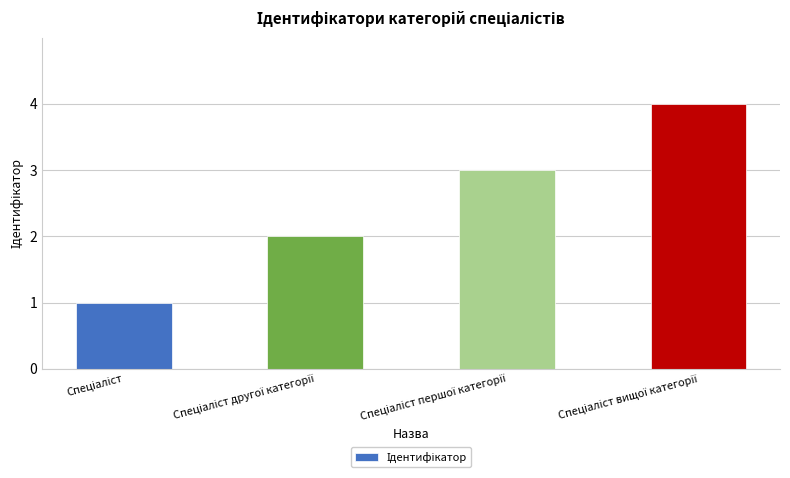

What is the greatest value displayed?

4